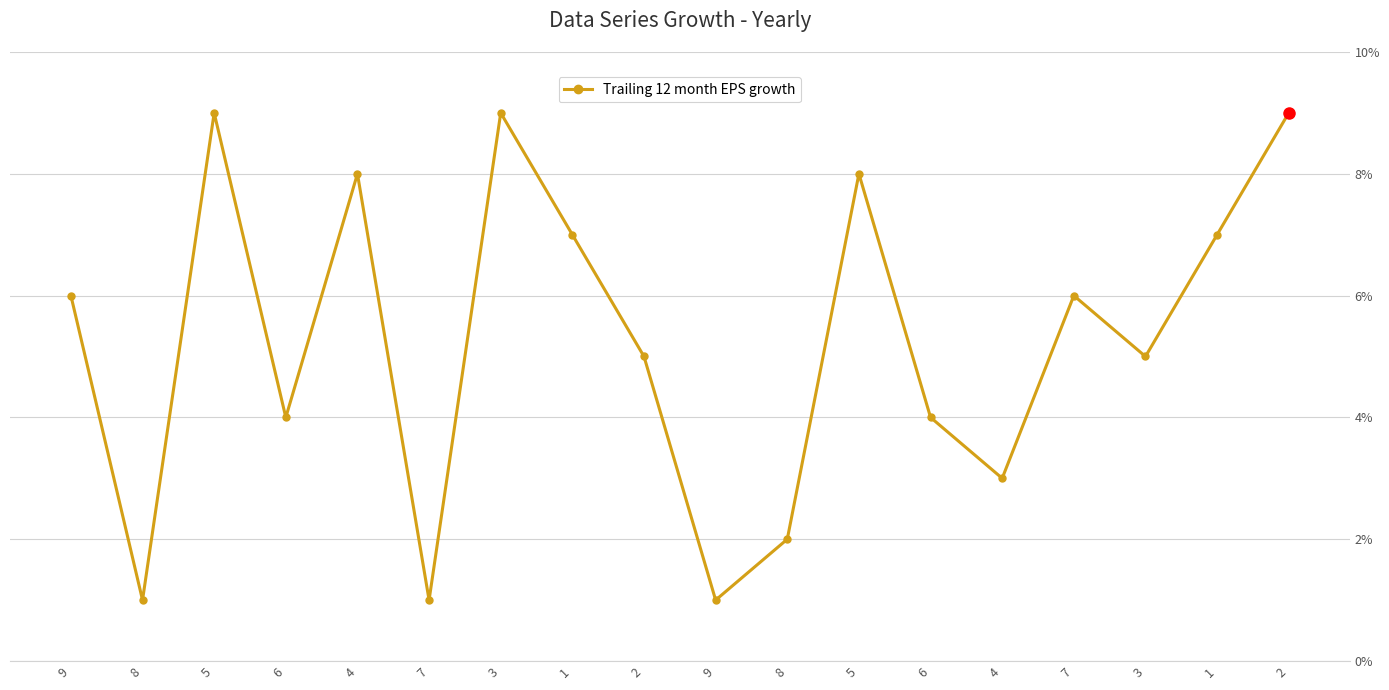

Which category has the highest value across all series?

5